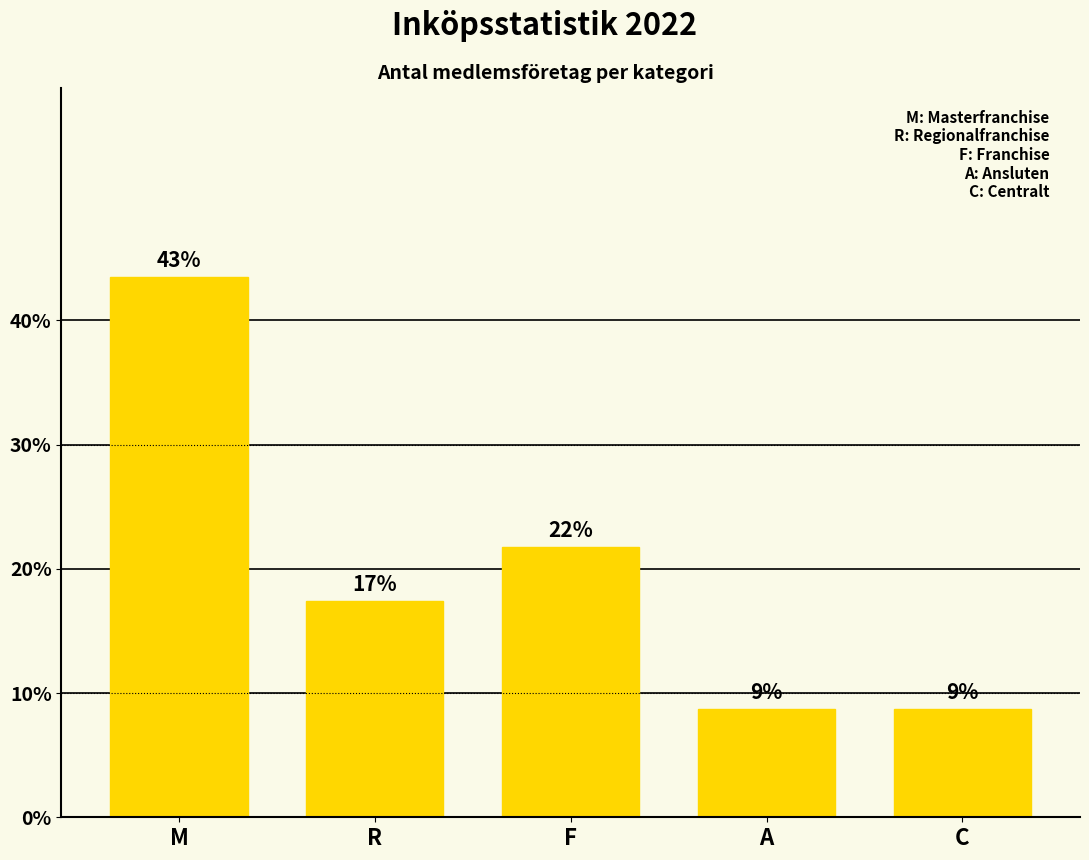

What is the label of the 5th bar from the right?

M